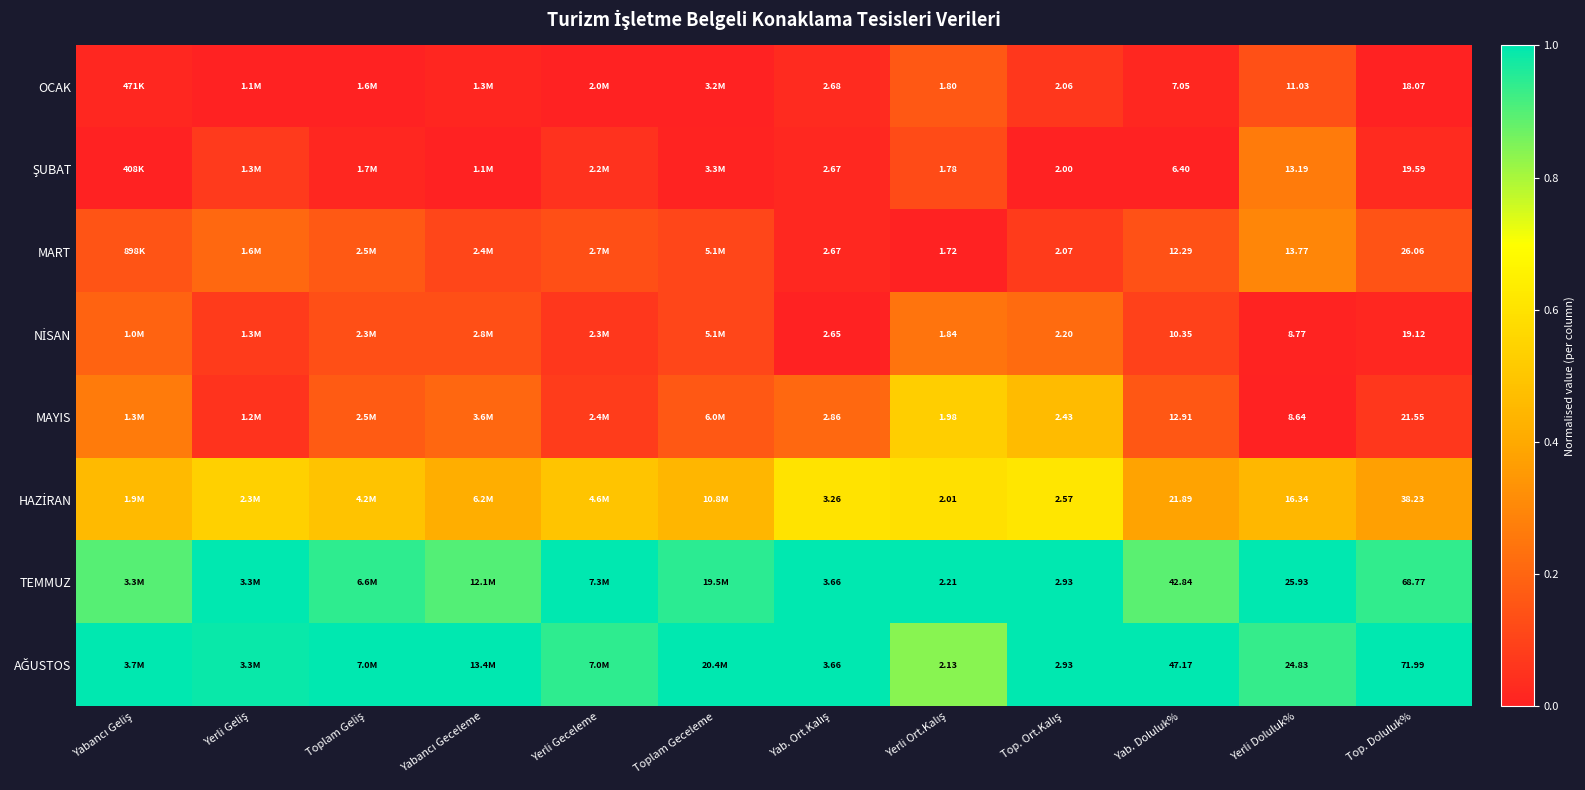

The value of ŞUBAT at Yerli Geceleme is 0.0. True or false?

True